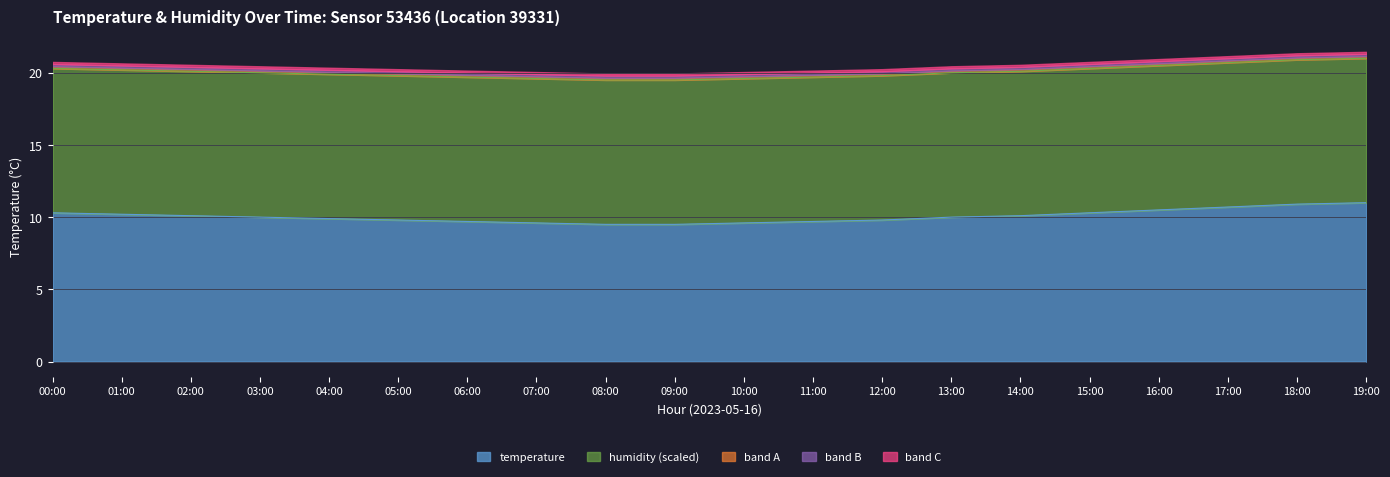

The chart shows a value of 10.1 at 02:00. True or false?

True